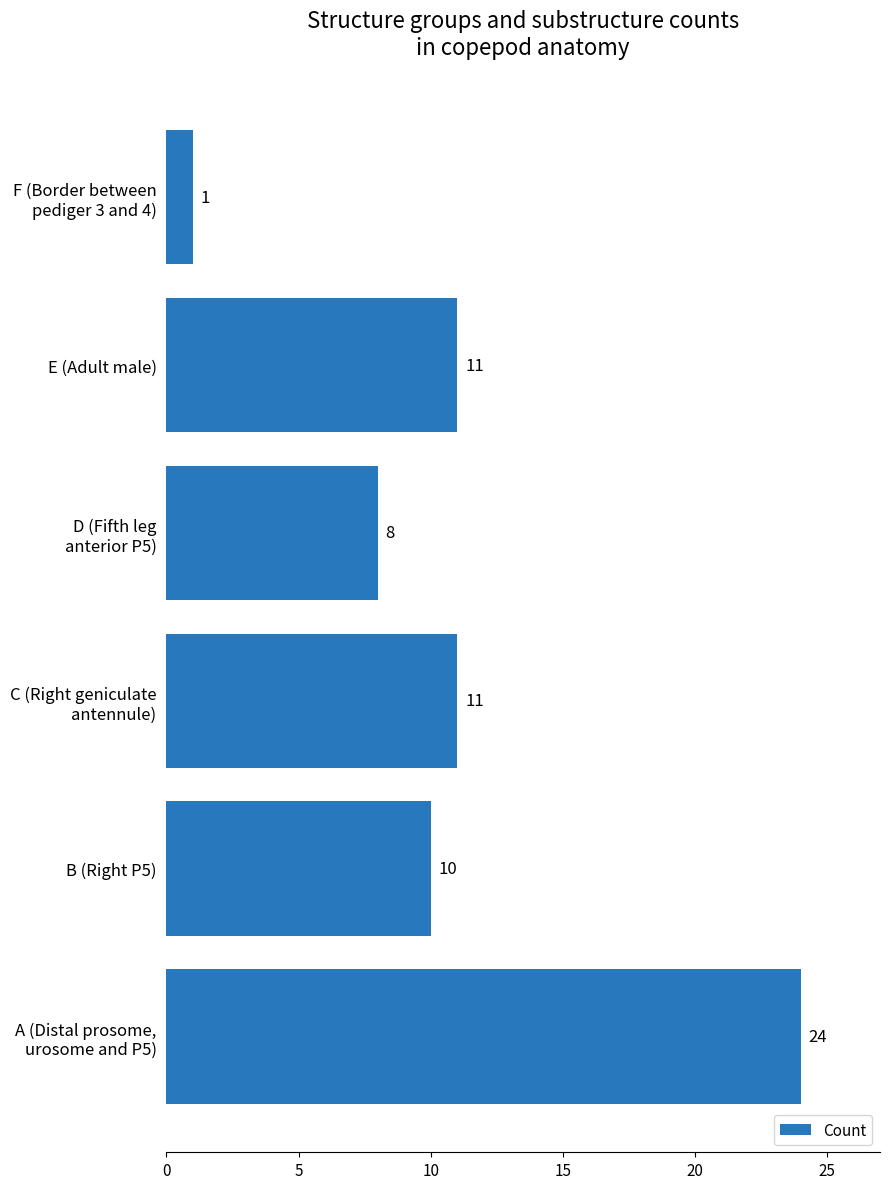

Which label corresponds to the smallest value in the chart?

F (Border between
pediger 3 and 4)